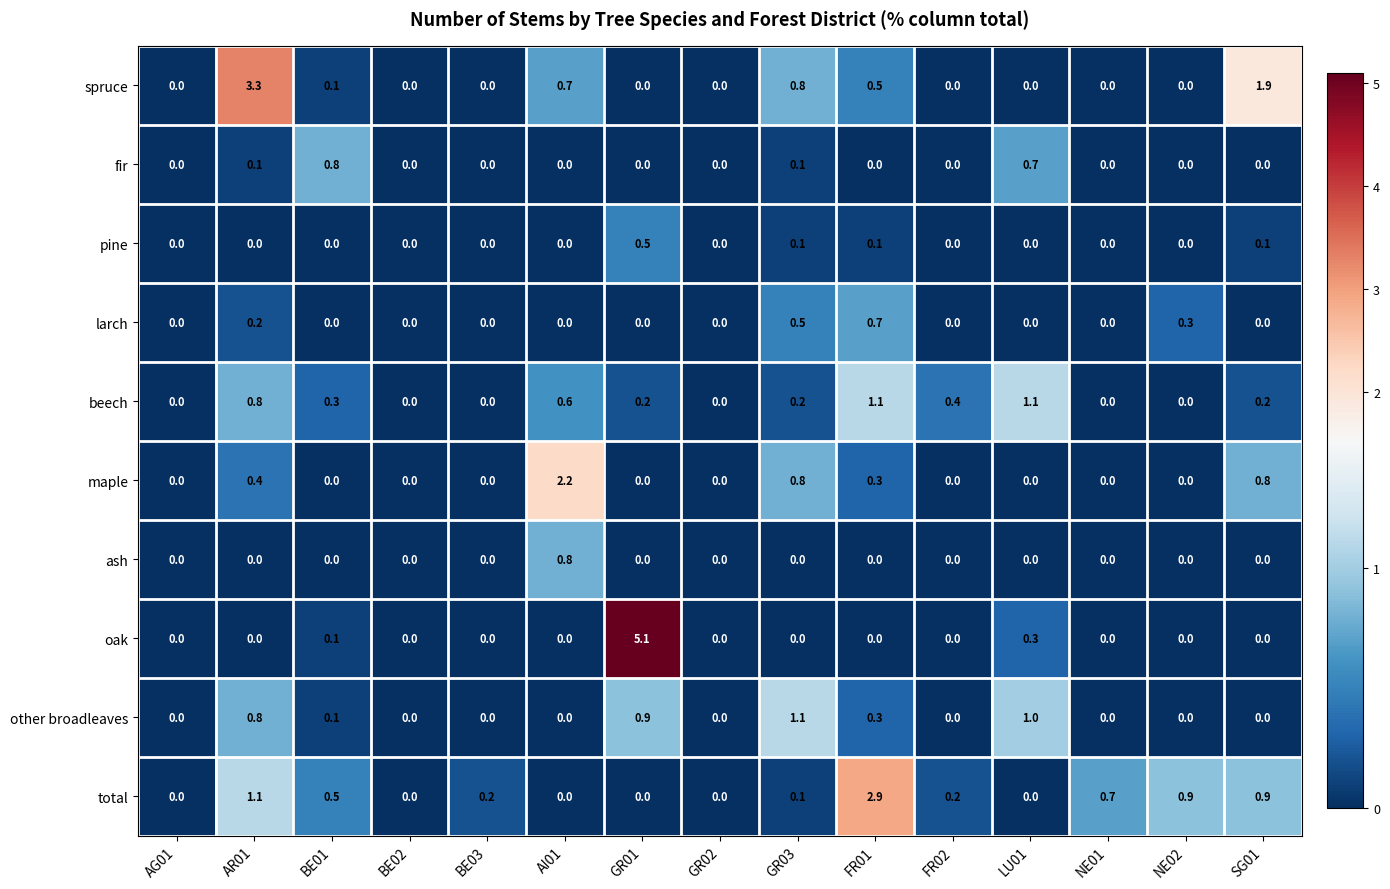

The fir series shows -0.5 at NE01. True or false?

False